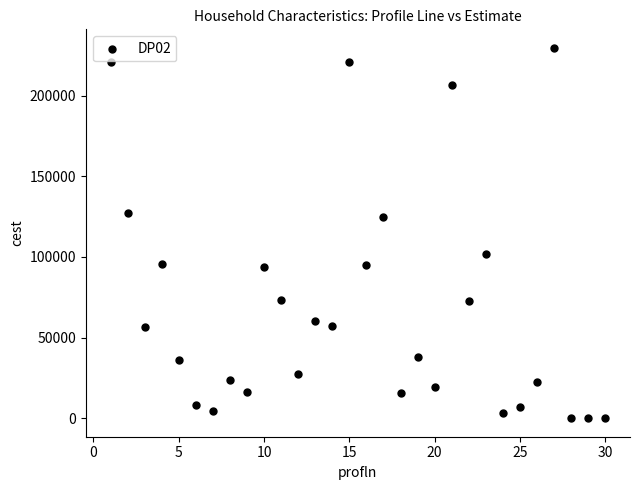

What is the range of Y values (max minus min)?

229709